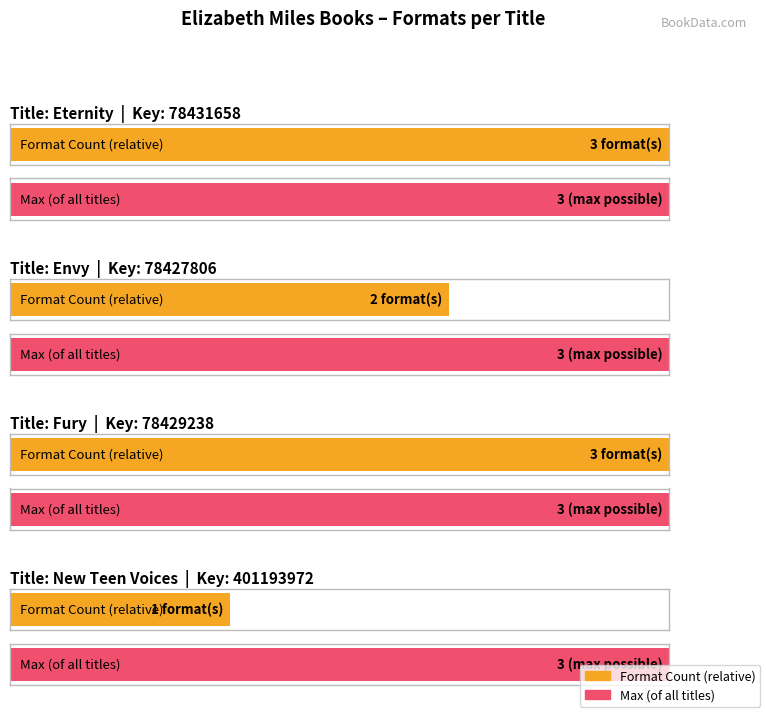

What is the sum of all values?

9